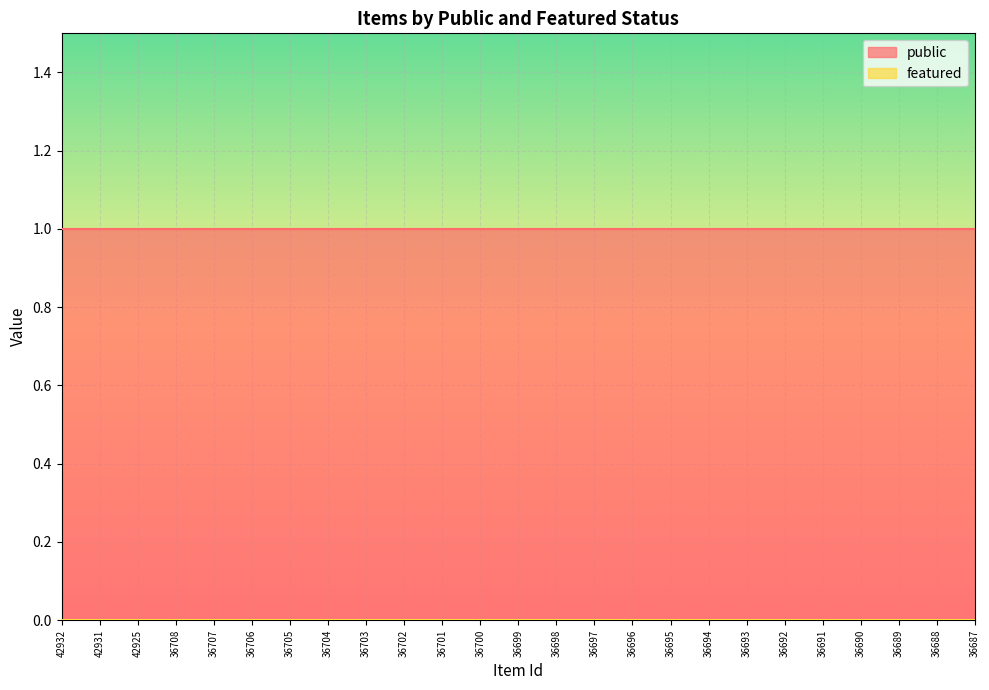

Between 36705 and 36698, which series saw the biggest shift?

public